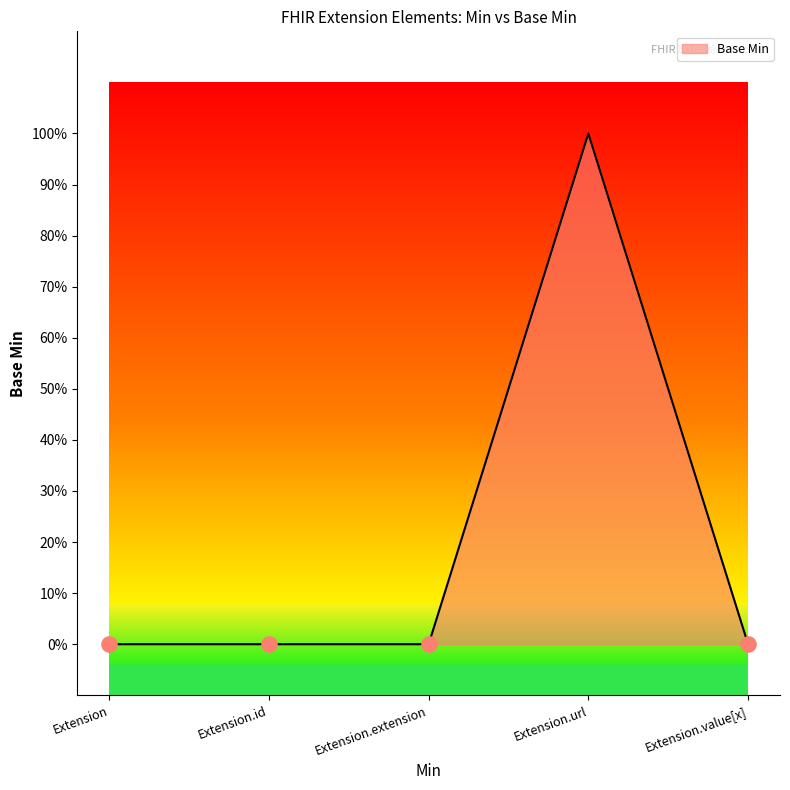

Does the chart have visible grid lines?

No